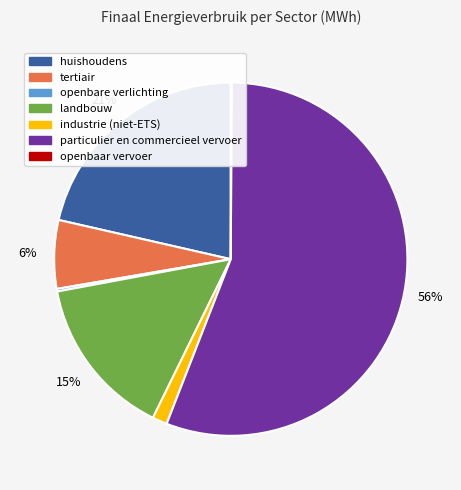

Is it true that industrie (niet-ETS) is 11% of the pie?

False